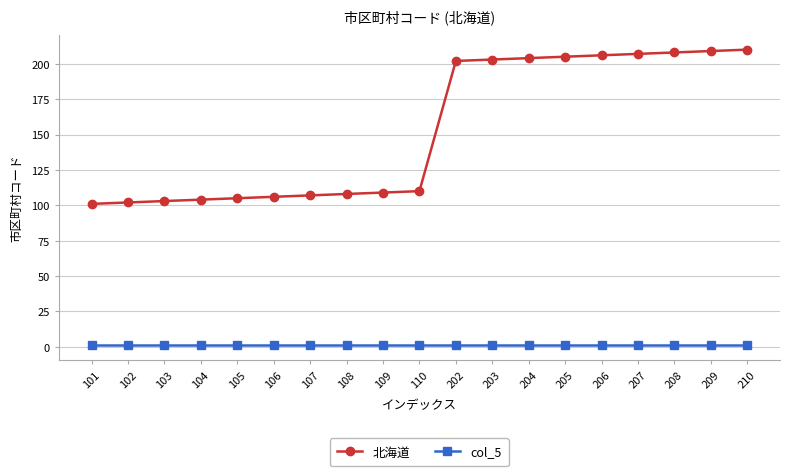

Which series has the widest spread of values?

北海道